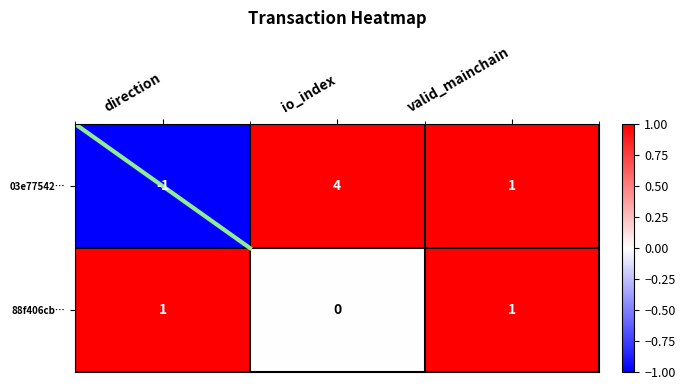

Between io_index and valid_mainchain, which series saw the biggest shift?

03e77542…